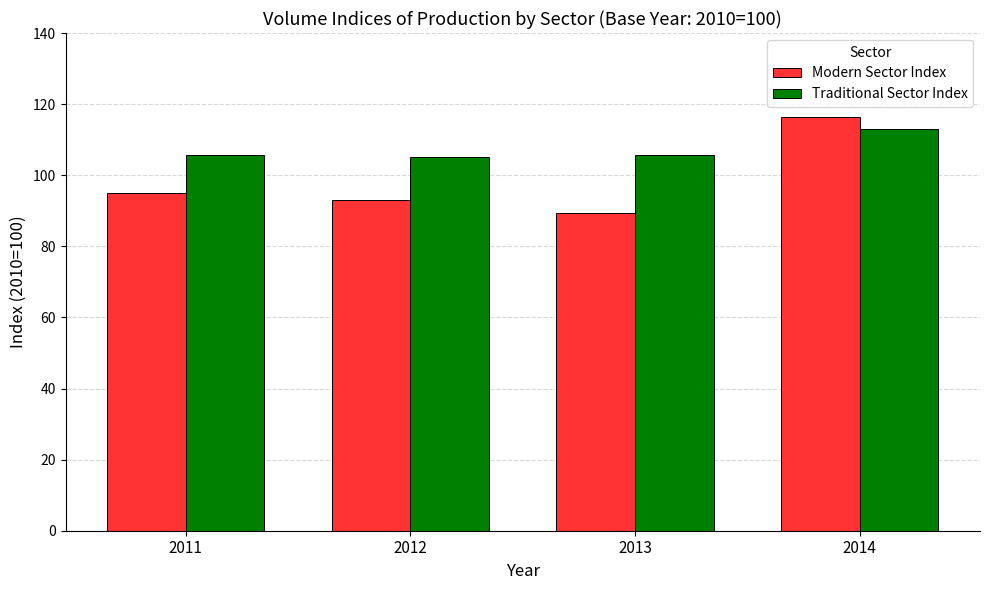

What is the sum of the Modern Sector Index values at 2011 and 2012?

188.0